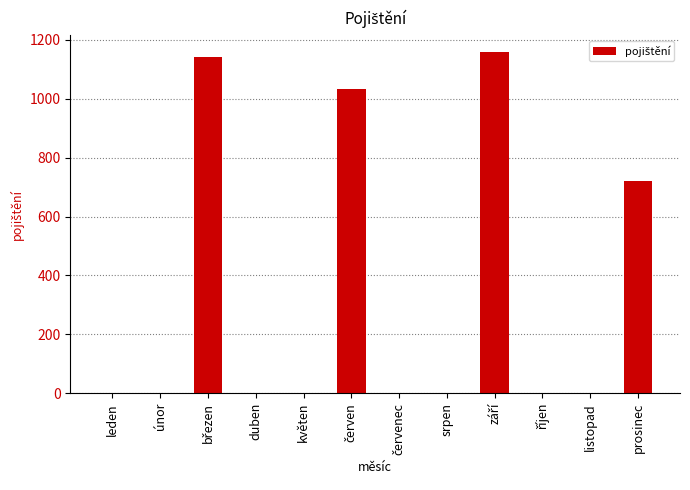

What is the average value?

338